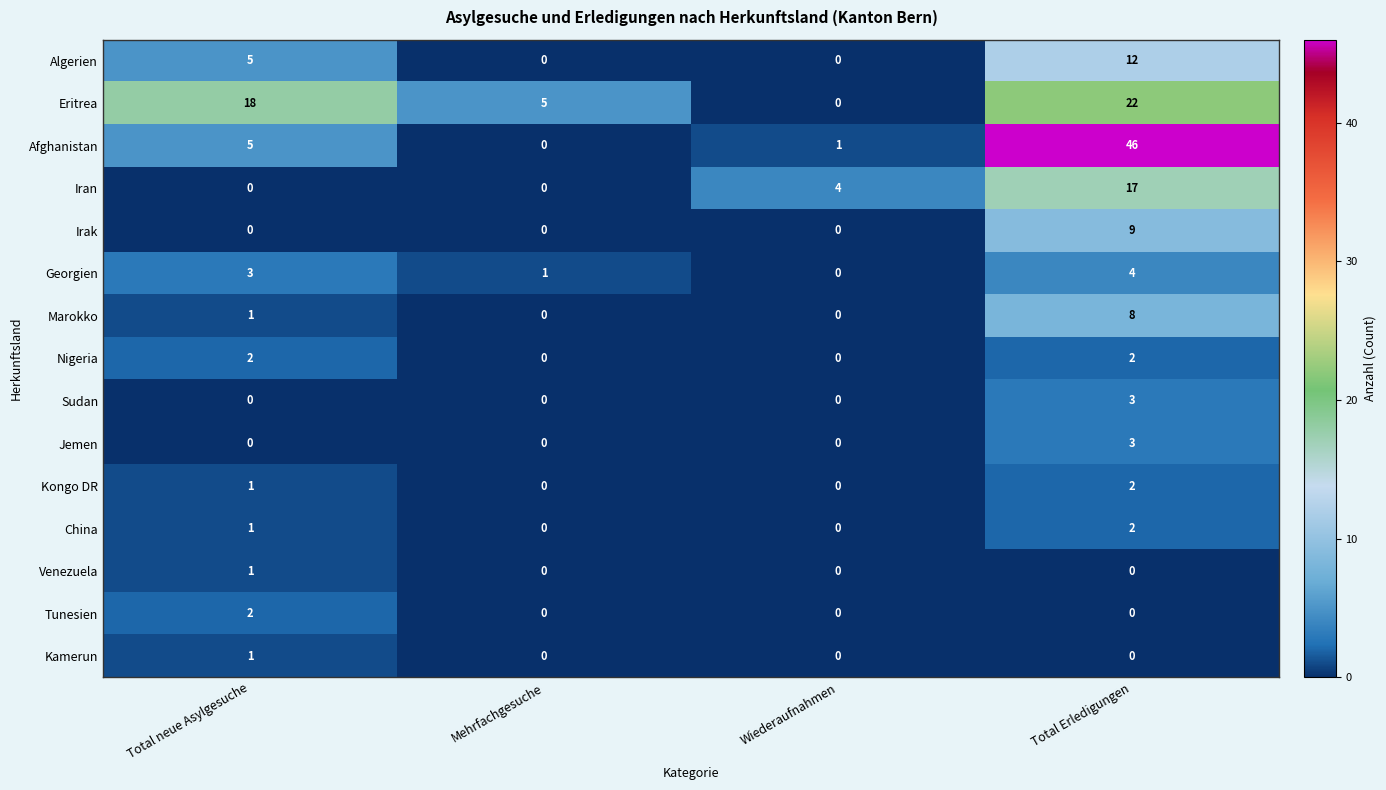

Which category has the highest value across all series?

Total Erledigungen